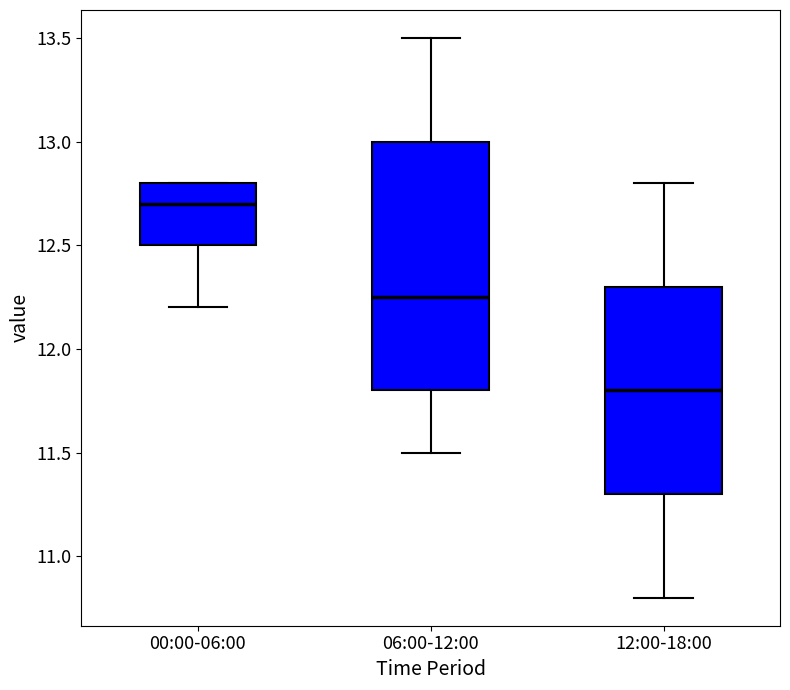

Reading left to right, transcribe this box plot: for each box, give where its median line is, the range the box spans, and where its two whiskers end, as read against the y-axis. The values are not printed on the chart, so give them approximately, as read against the axis.

00:00-06:00: median 12.70, box 12.50 to 12.80, whiskers 12.20 to 12.80
06:00-12:00: median 12.25, box 11.80 to 13.00, whiskers 11.50 to 13.50
12:00-18:00: median 11.80, box 11.30 to 12.30, whiskers 10.80 to 12.80